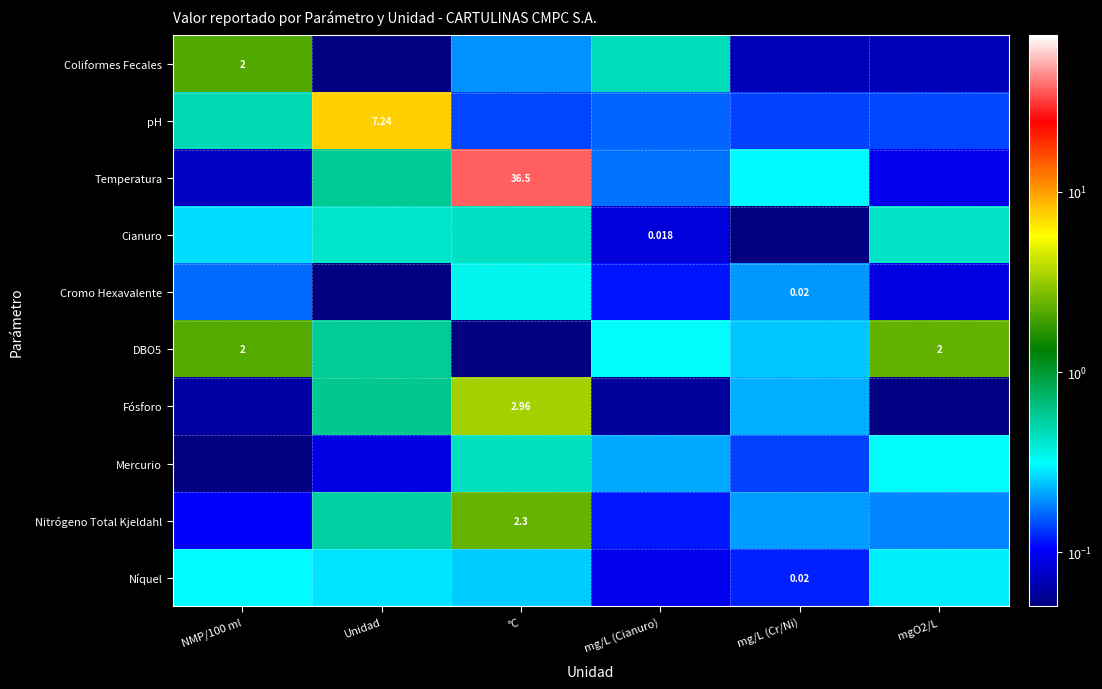

The DBO5 series shows 0.6 at Unidad. True or false?

True